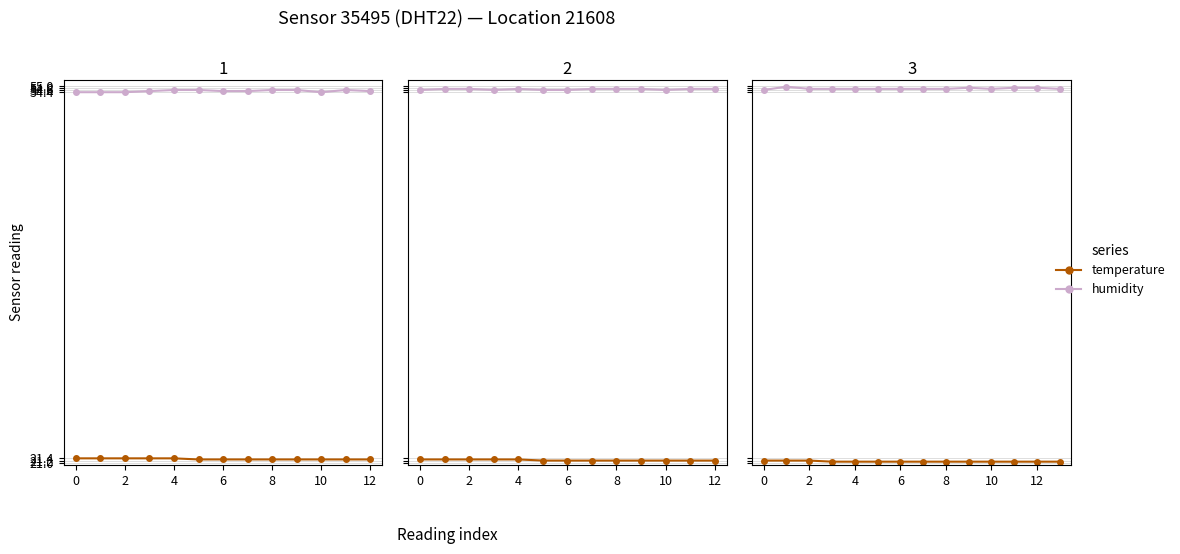

True or false: humidity has more than 1 points higher than both neighbors.

True